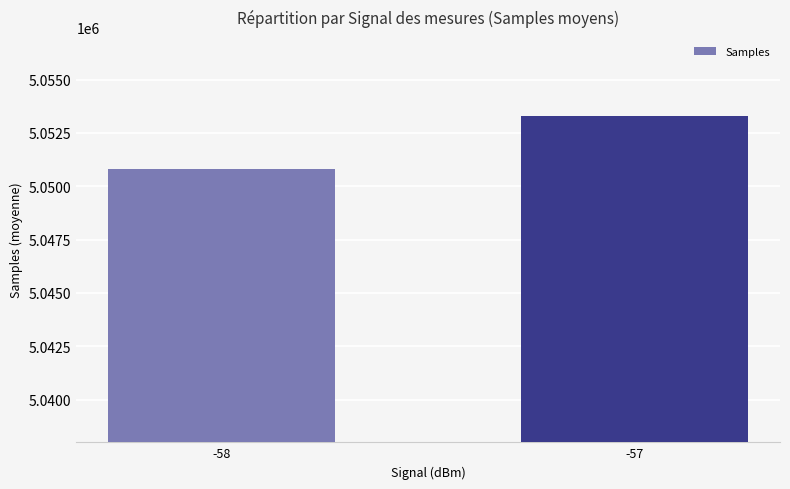

Count the values in the range 5050831 to 5053280.

2